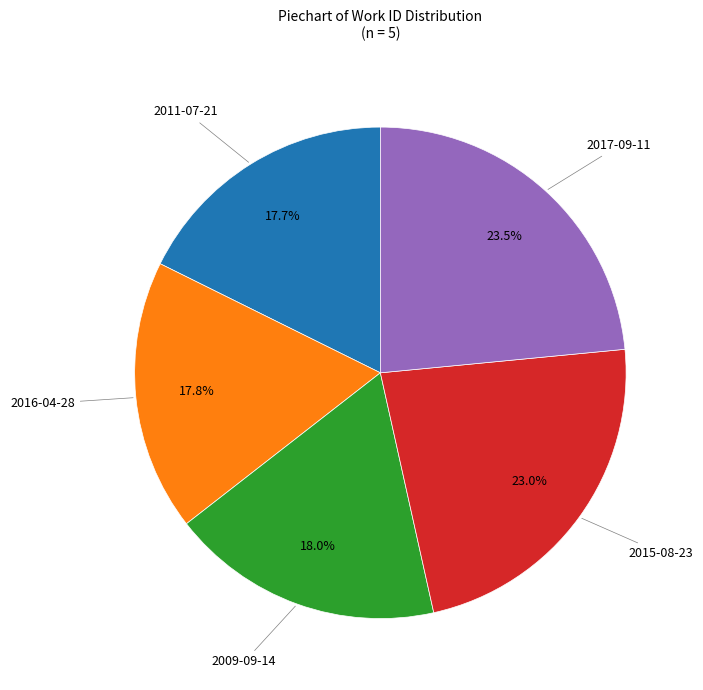

How many segments does this pie chart have?

5